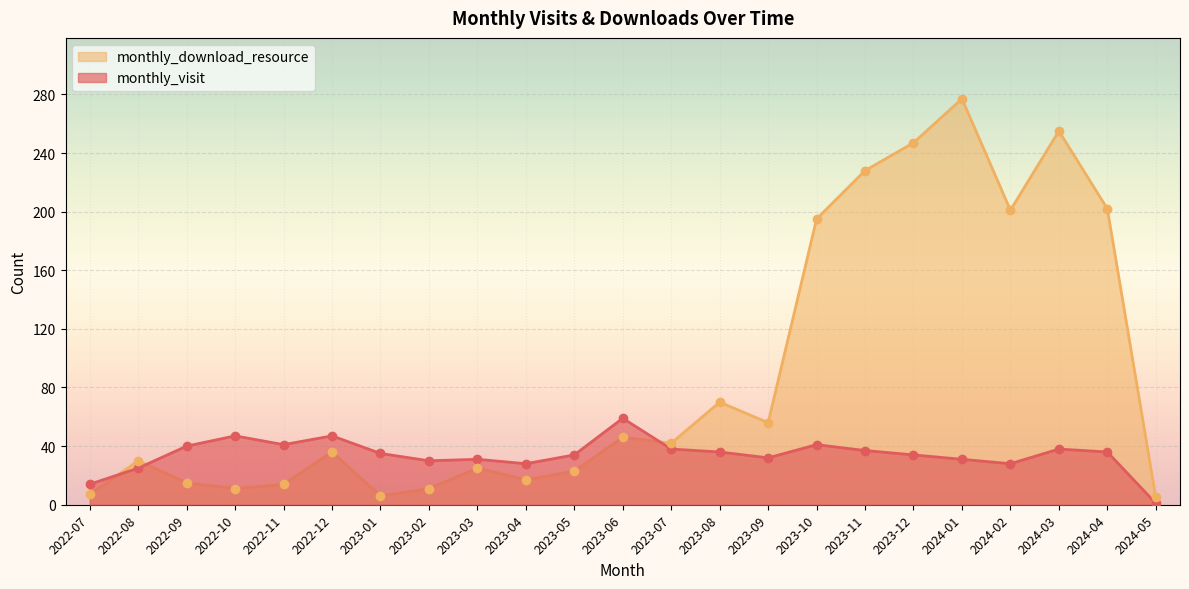

Is the value of monthly_visit at 2023-11 greater than the value of monthly_download_resource at 2023-11?

No